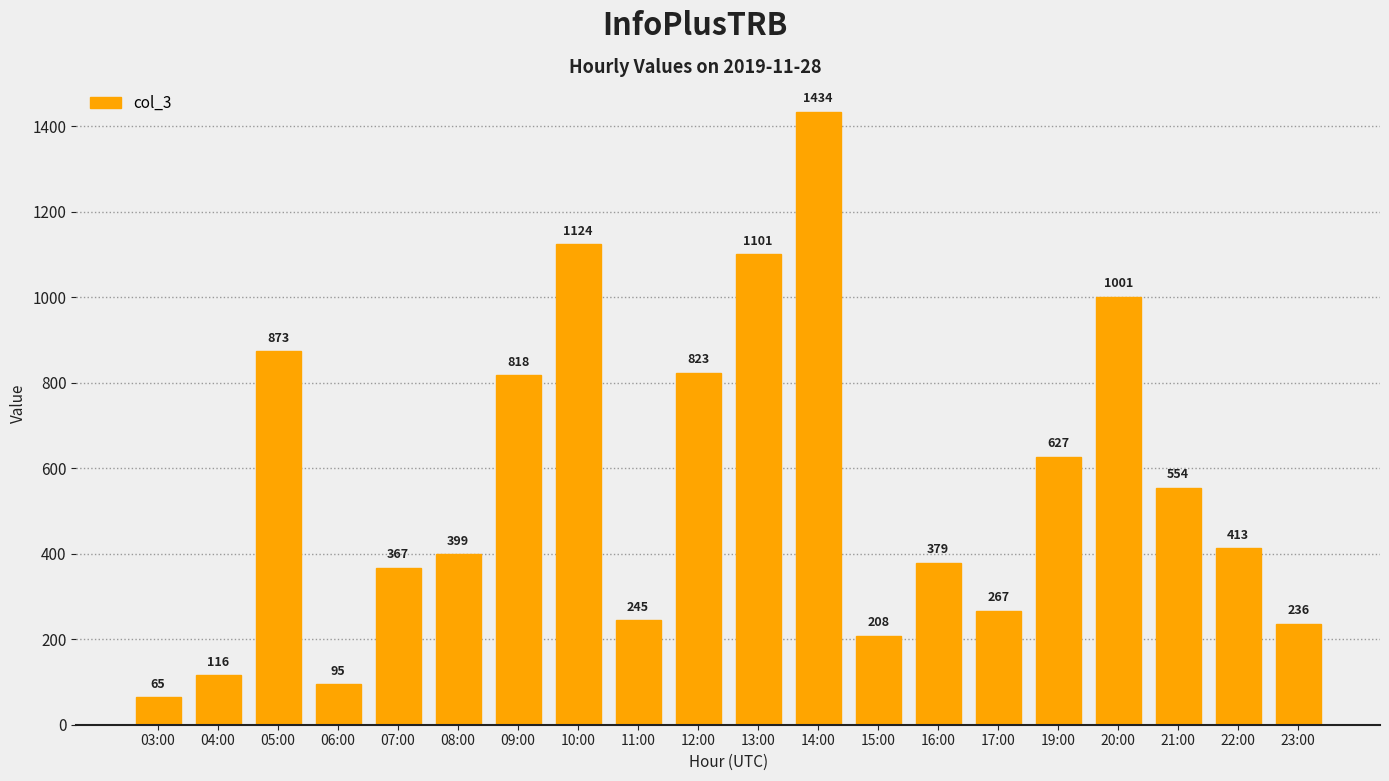

What is the change in value from 06:00 to 09:00?

+723